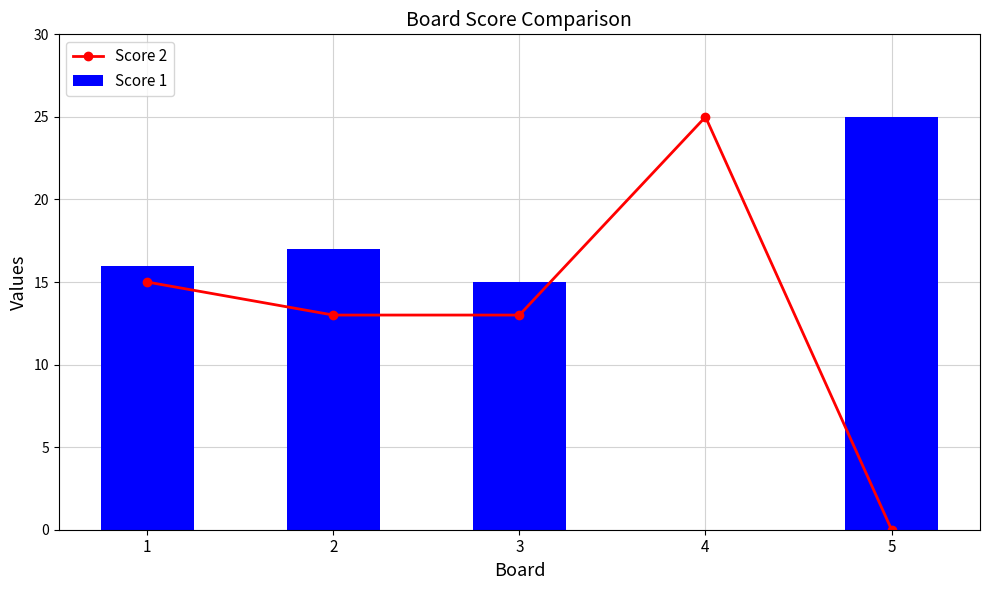

Is it true that Score 2 equals 15 at 1?

True